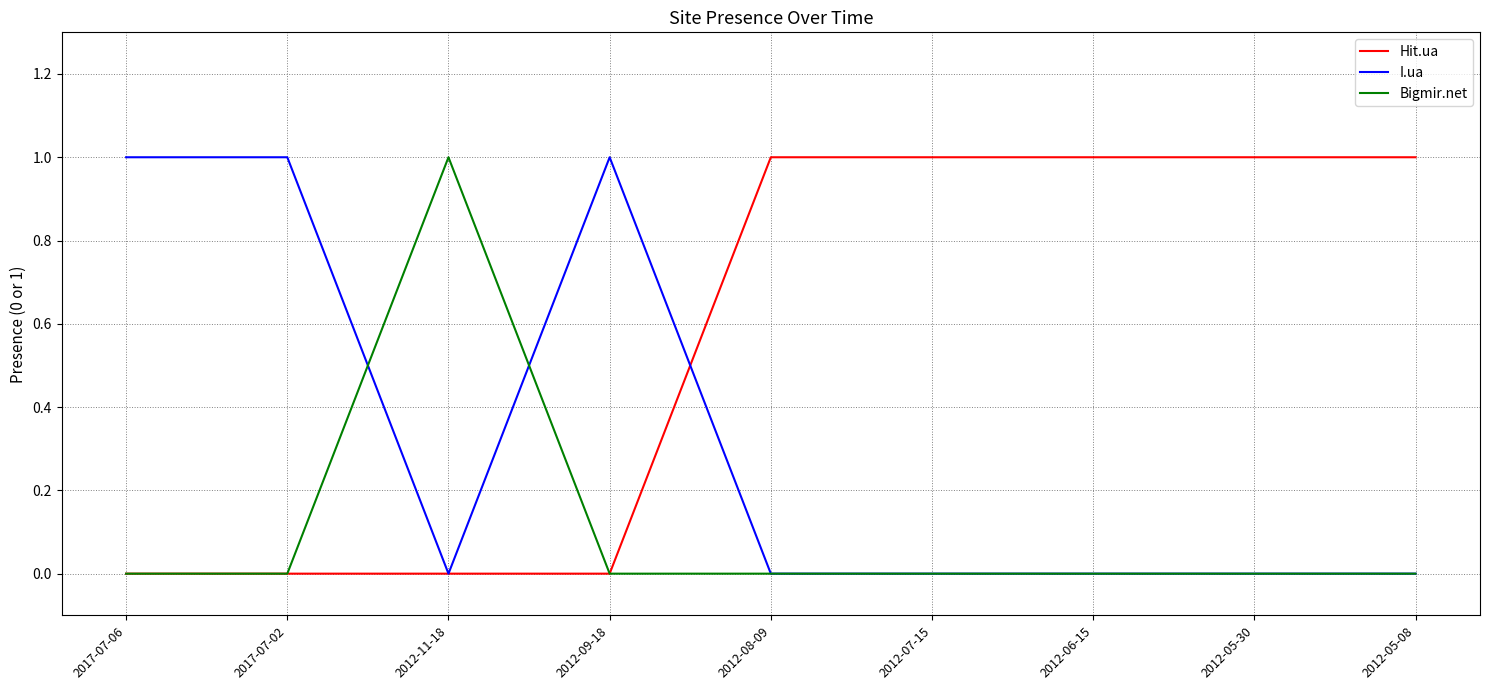

True or false: Hit.ua has a value of 0 at 2017-07-02.

True